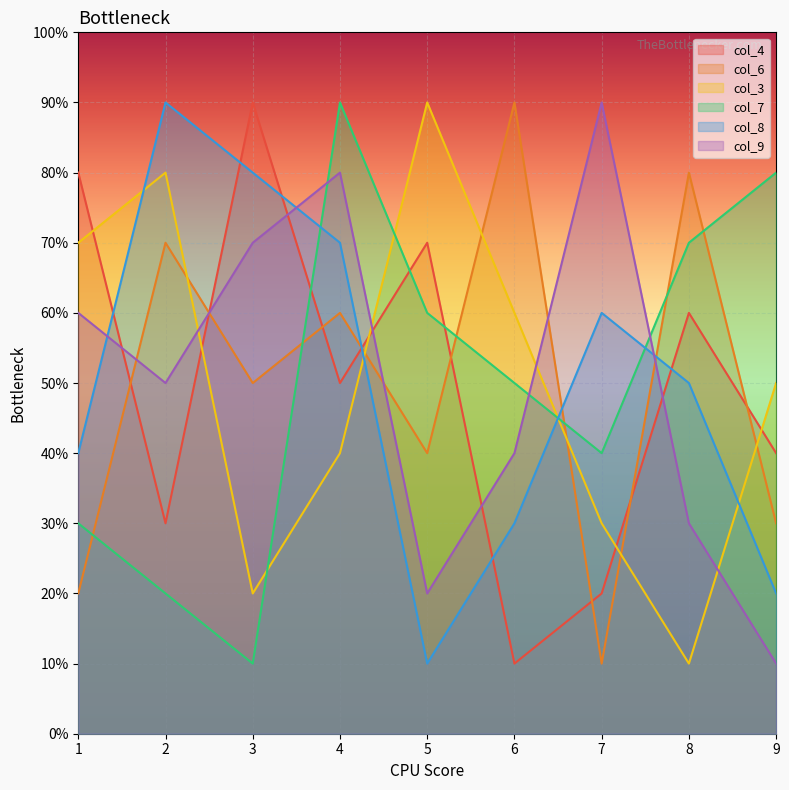

How many intersections are there between col_4 and col_9?

6